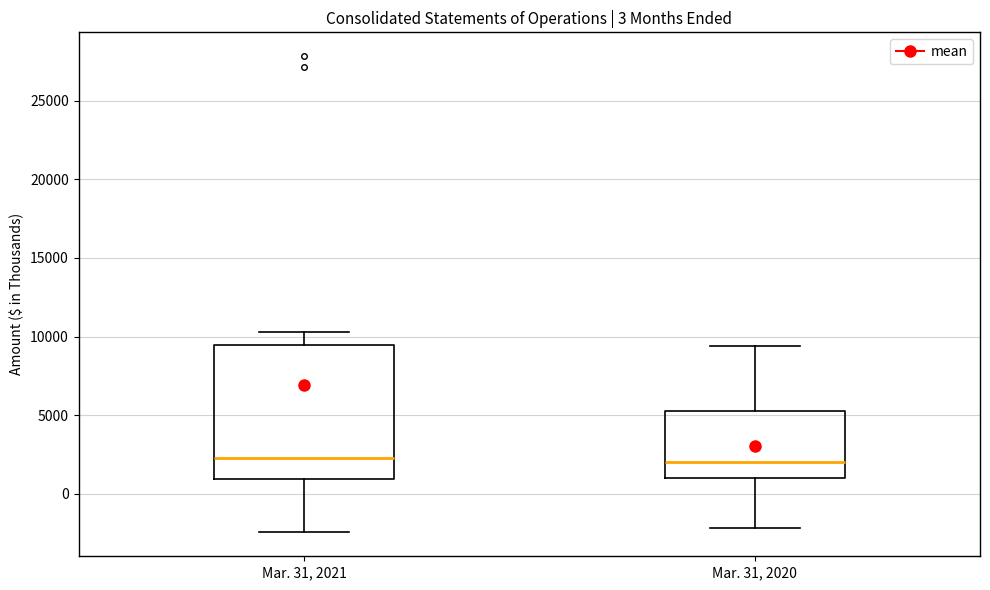

Which box is the tallest, from its lower edge to its upper edge?

Mar. 31, 2021